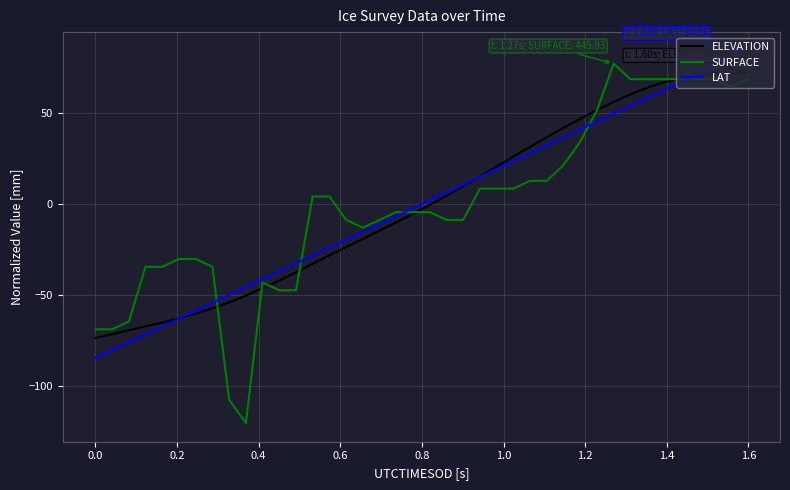

What are all the series names shown in the legend?

ELEVATION, SURFACE, LAT